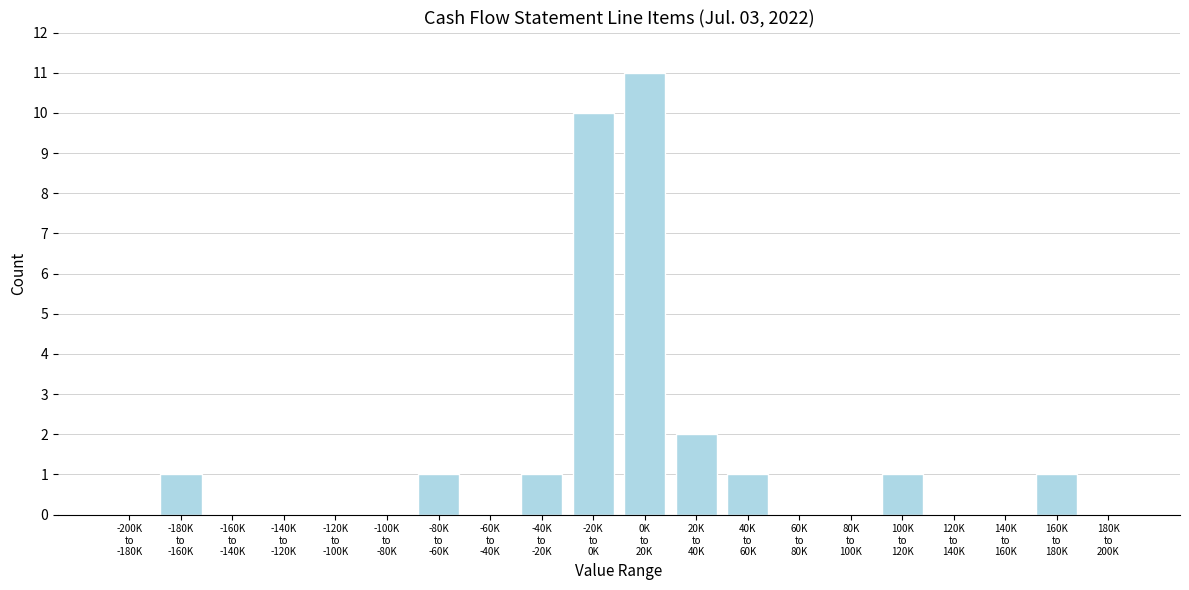

What is the maximum value shown in the chart?

11